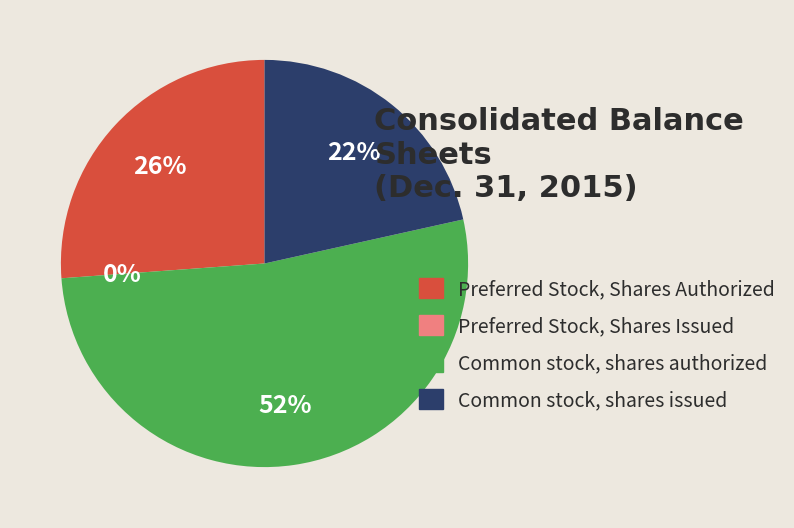

What is the largest slice in the pie chart?

Common stock, shares authorized